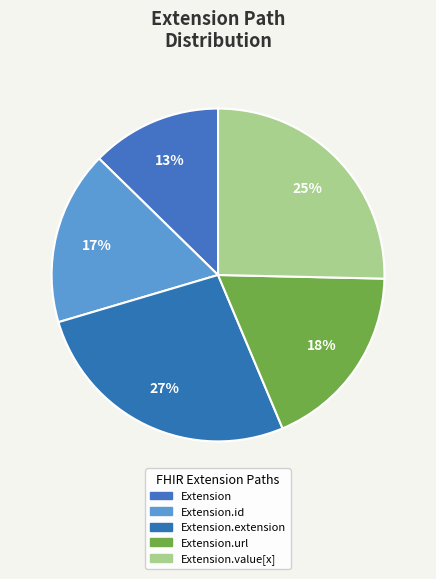

How many slices are in this pie chart?

5